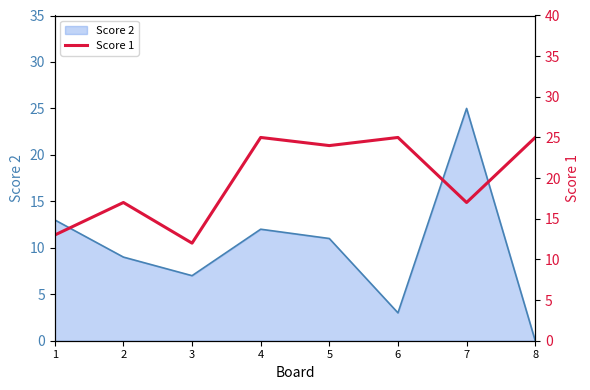

List the labels in order of Score 2 value, smallest first.

8, 6, 3, 2, 5, 4, 1, 7